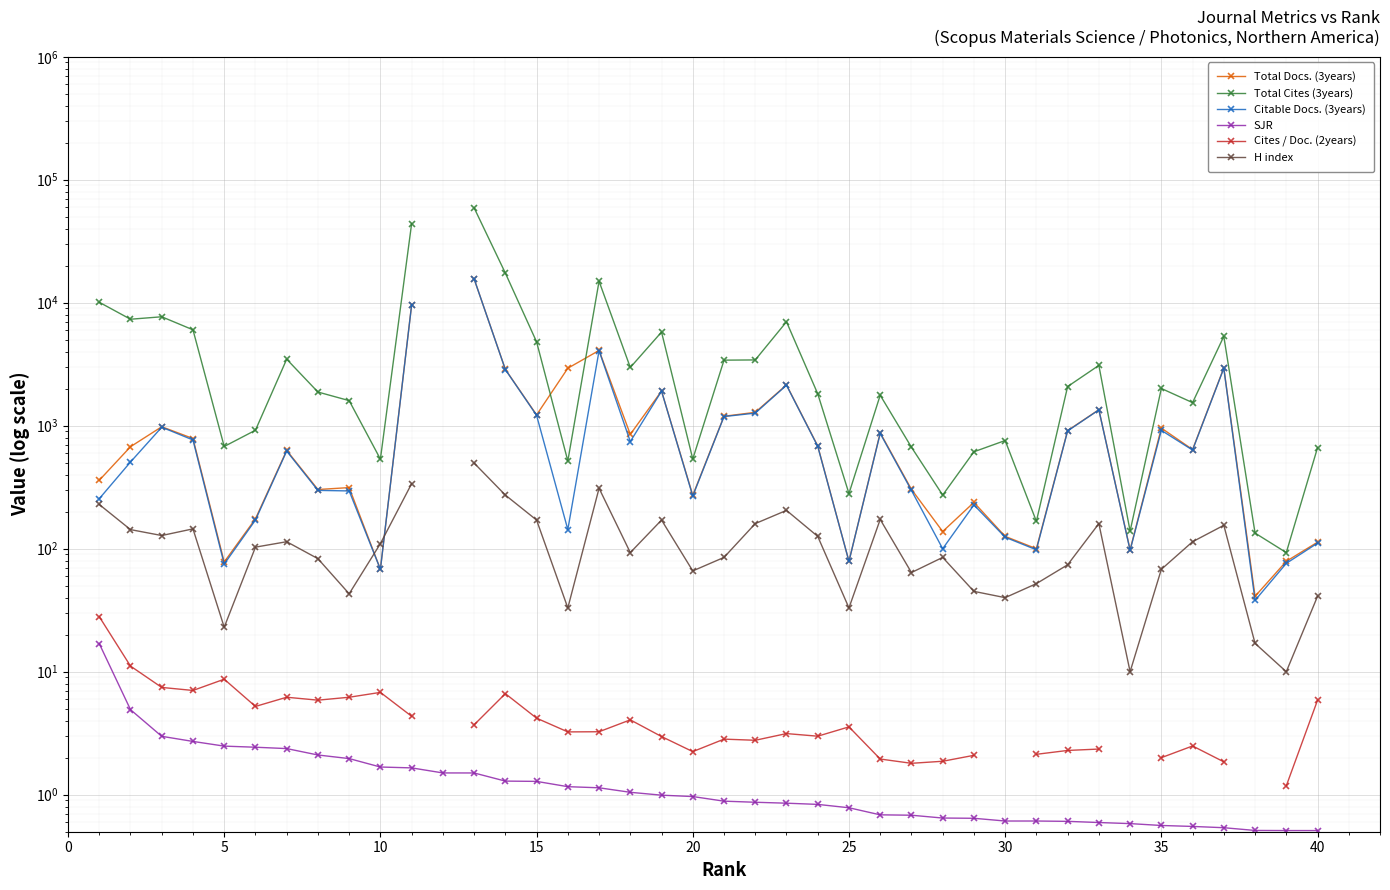

What is the difference between the second highest and minimum values in the H index series?

300.0